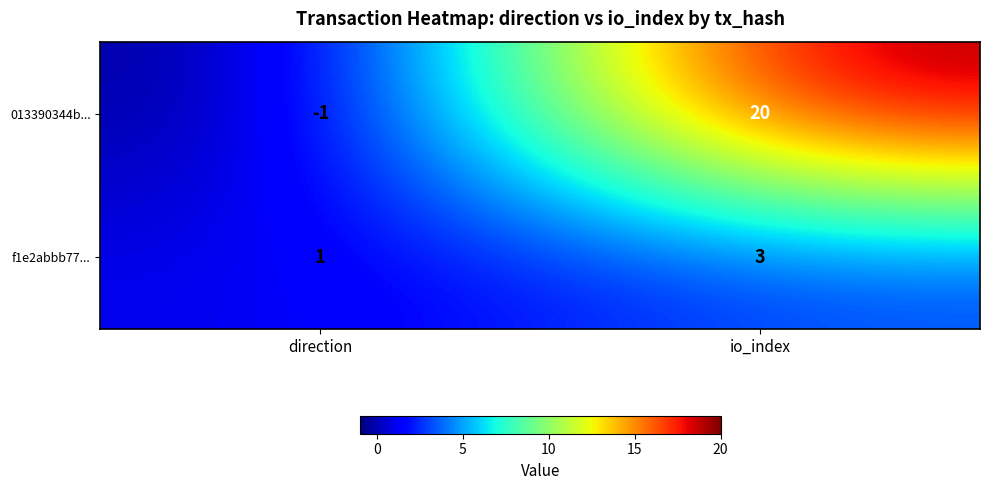

Reading left to right, what are all the values shown in this chart?

013390344b...: direction=-1	io_index=20
f1e2abbb77...: direction=1	io_index=3